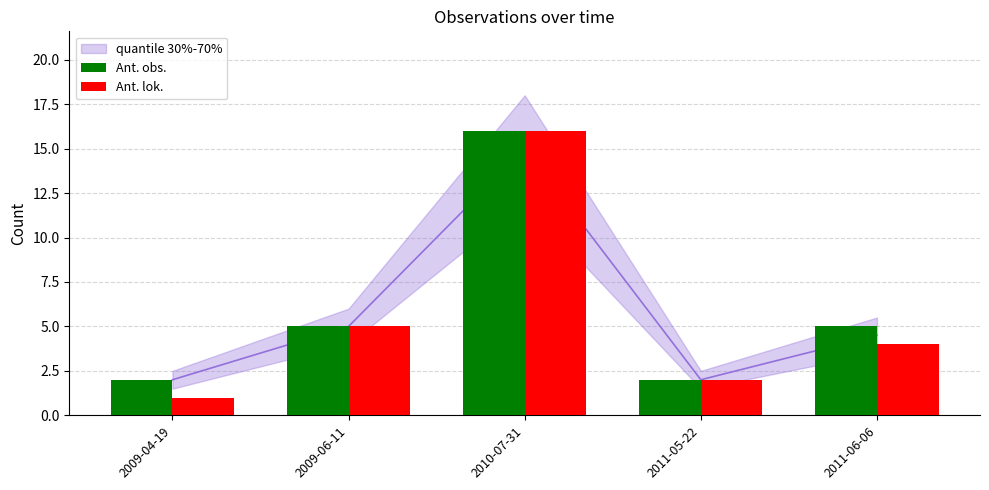

What is the value of the Ant. lok. bar at the 5th from the left?

4